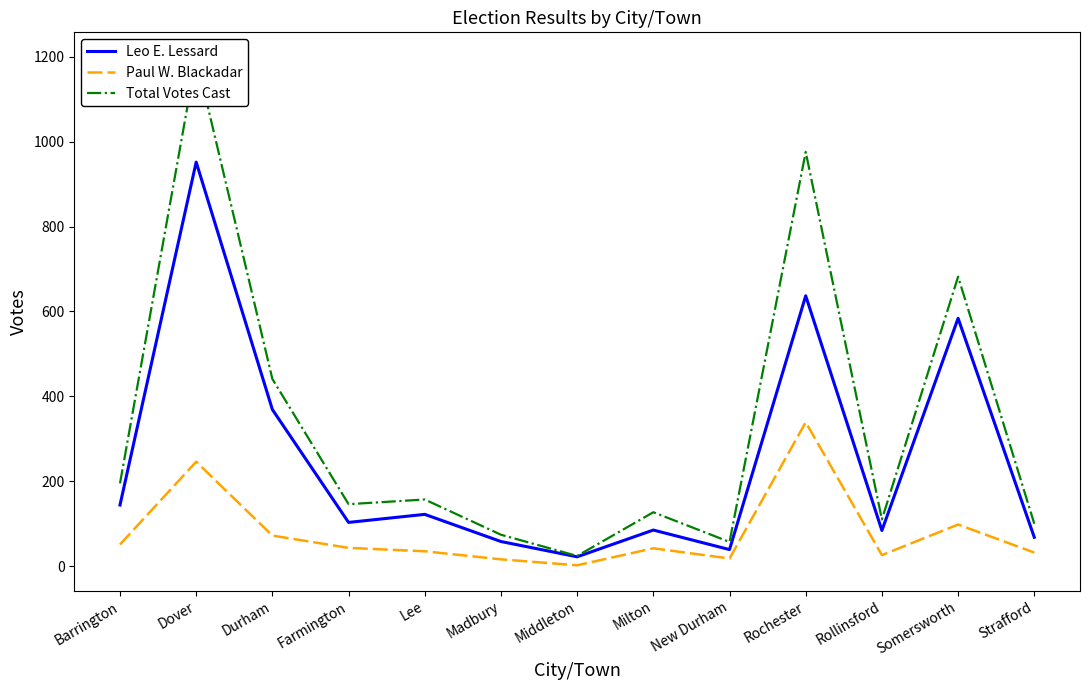

How many values in the Total Votes Cast series are below 146?

6